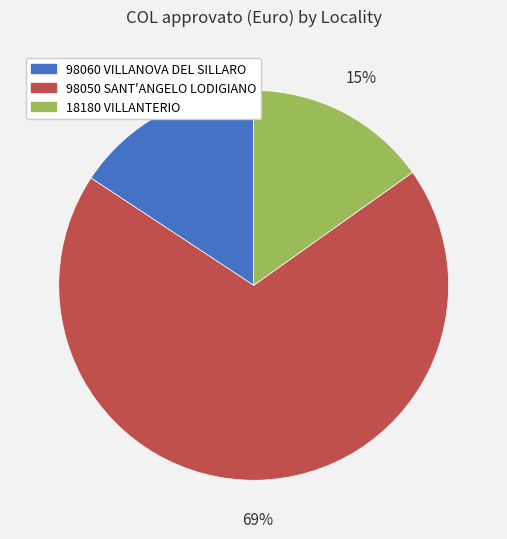

Does any single category account for the majority?

Yes